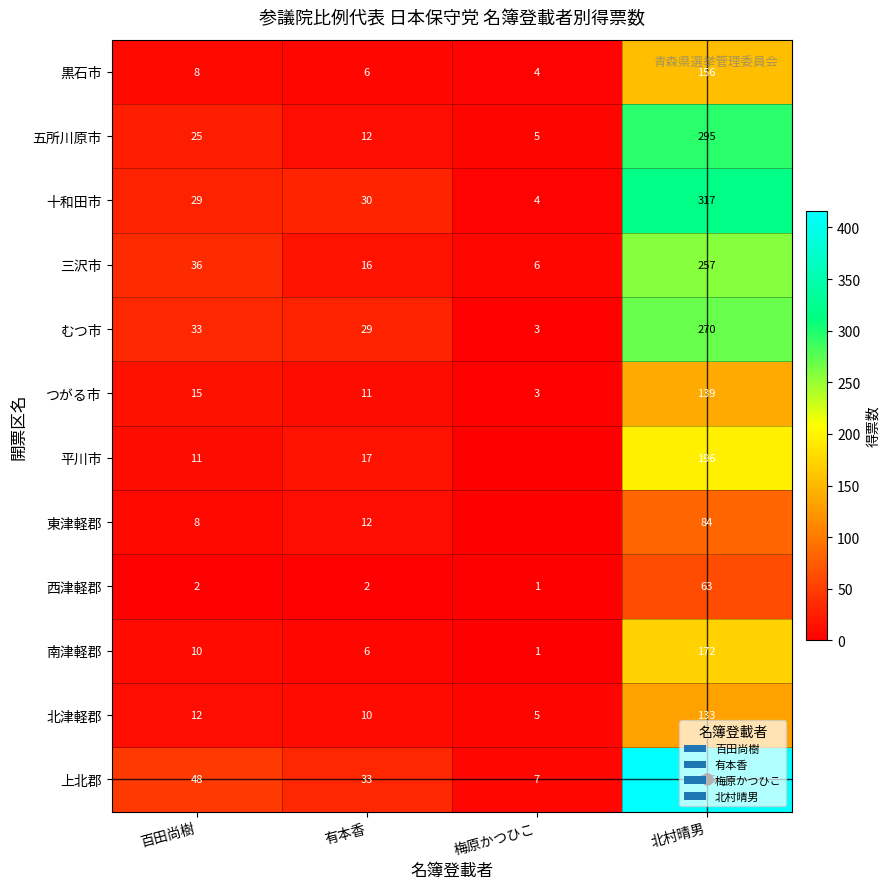

What is the sum of all 五所川原市 values?

337